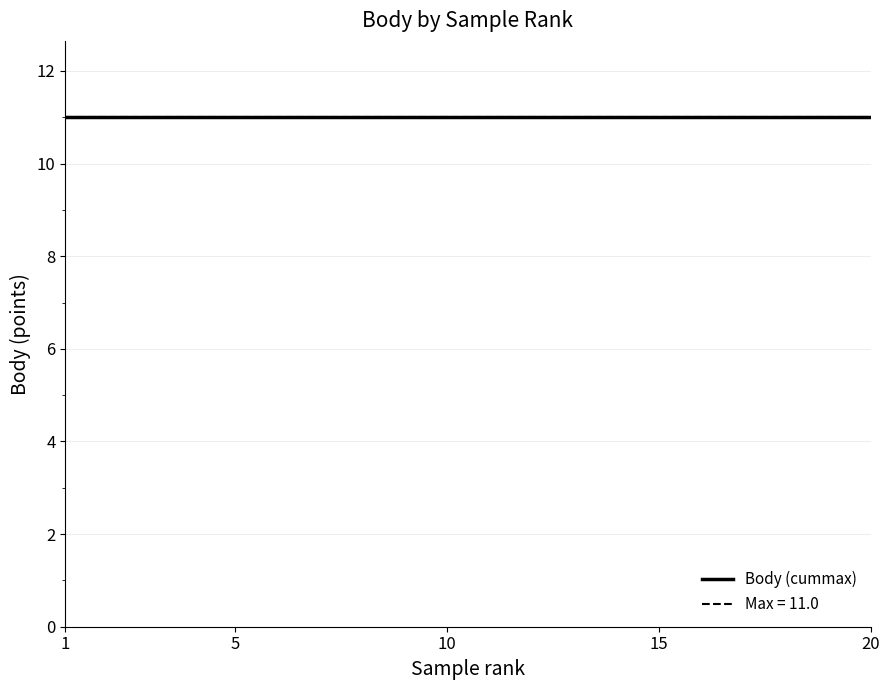

Which label corresponds to the largest value in the chart?

17